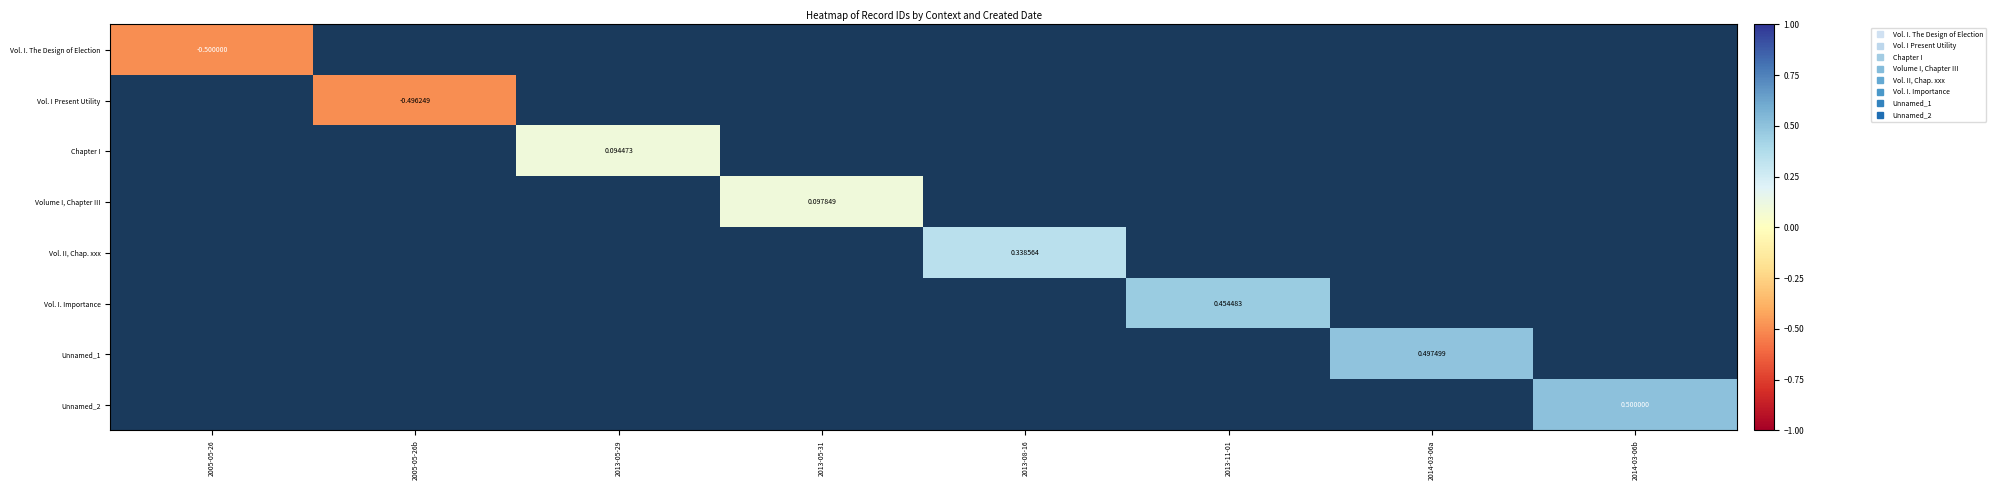

At how many categories does at least one series exceed 0?

6